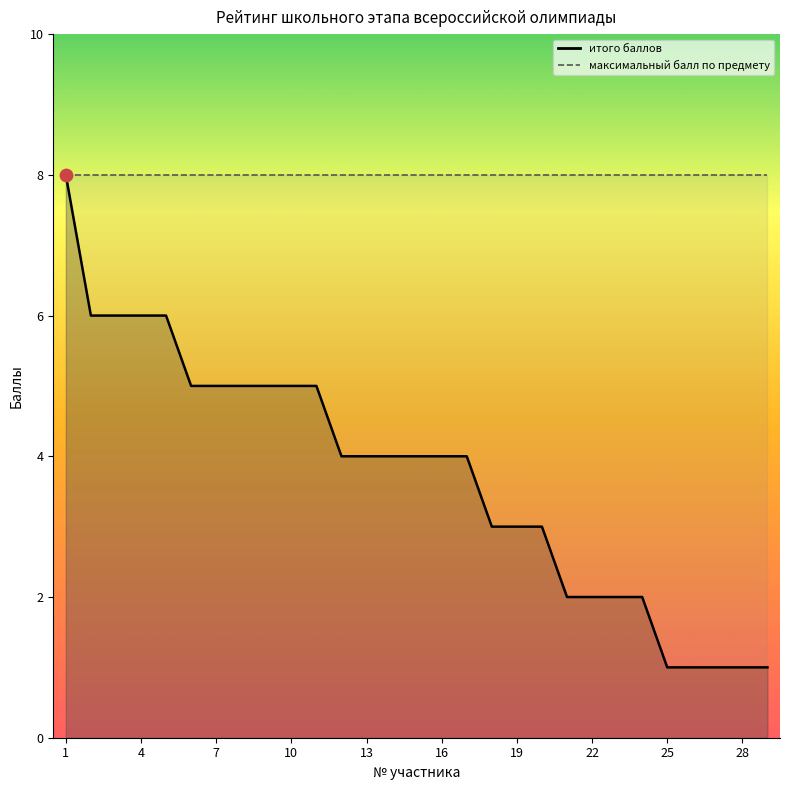

What is the change in value from 24 to 29?

-1